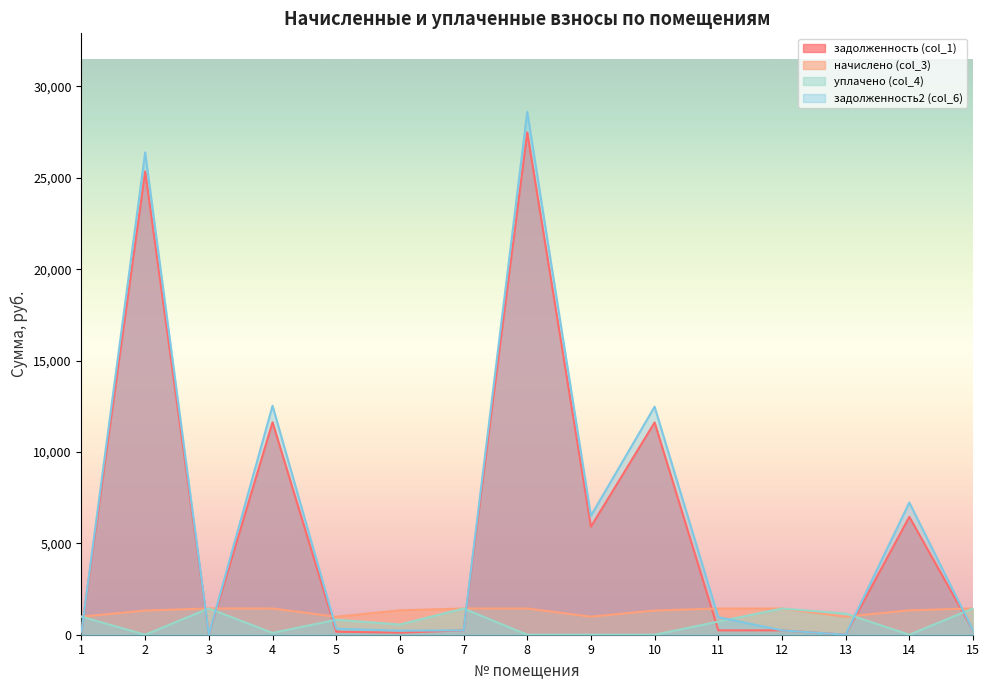

What is the value of the задолженность2 (col_6) point at the 14th from the left?

7232.6